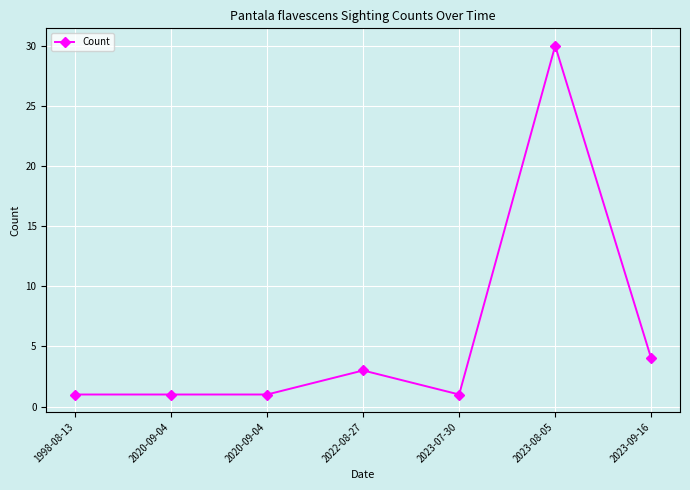

Rank the categories by value from highest to lowest.

2023-08-05, 2023-09-16, 2022-08-27, 1998-08-13, 2020-09-04, 2020-09-04, 2023-07-30